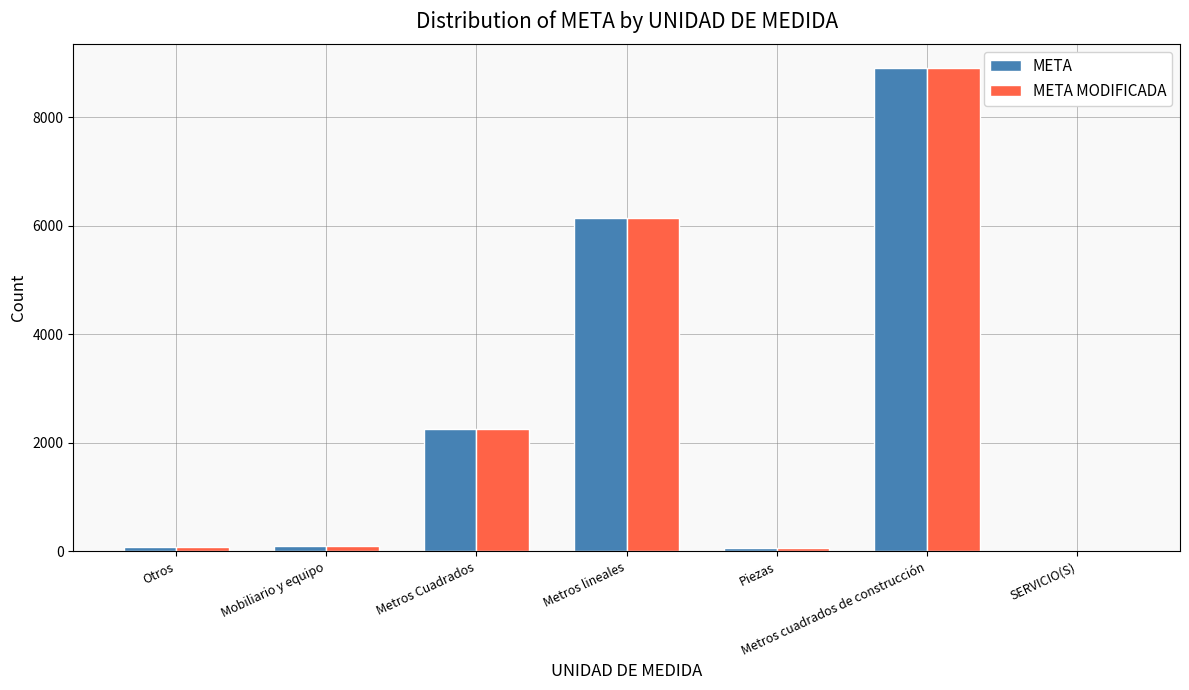

At which label does META reach its peak?

Metros cuadrados de construcción